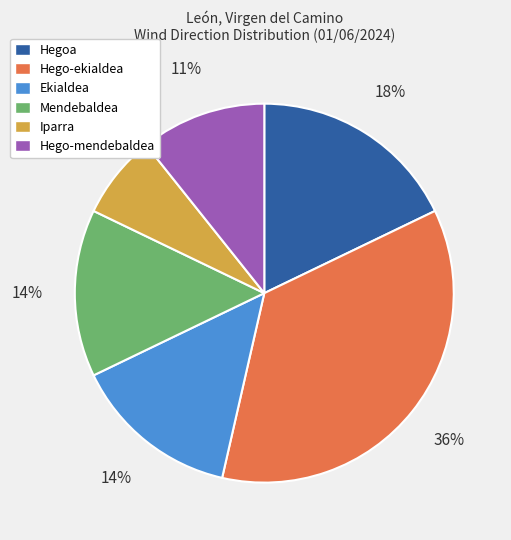

To the nearest percent, what percentage of the pie is Hego-ekialdea?

36%